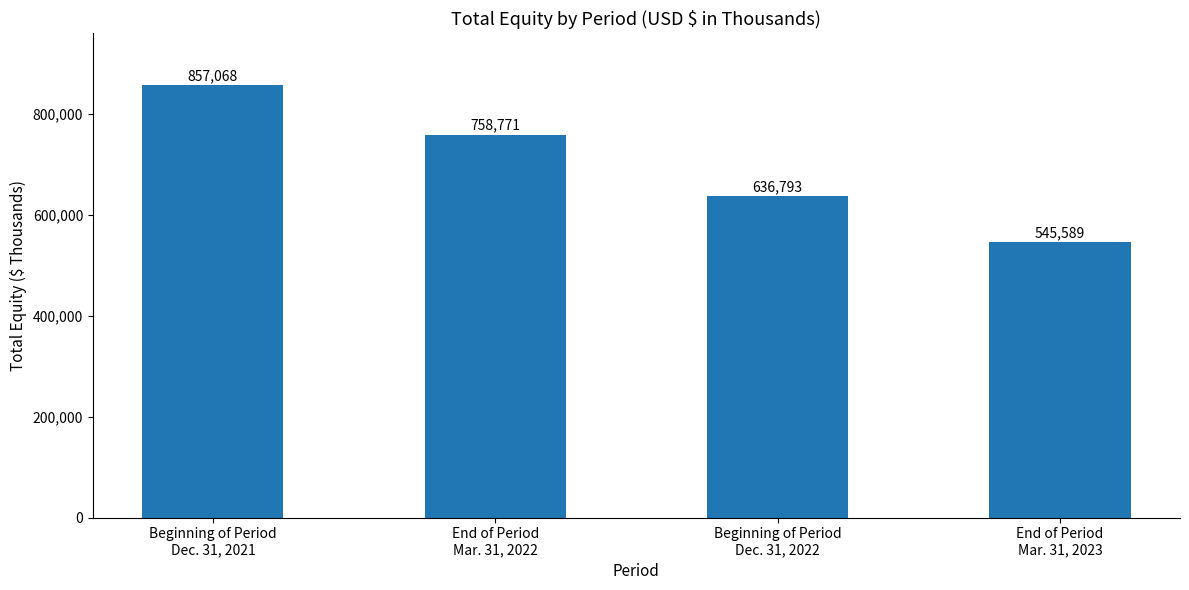

How many series are shown in this chart?

1